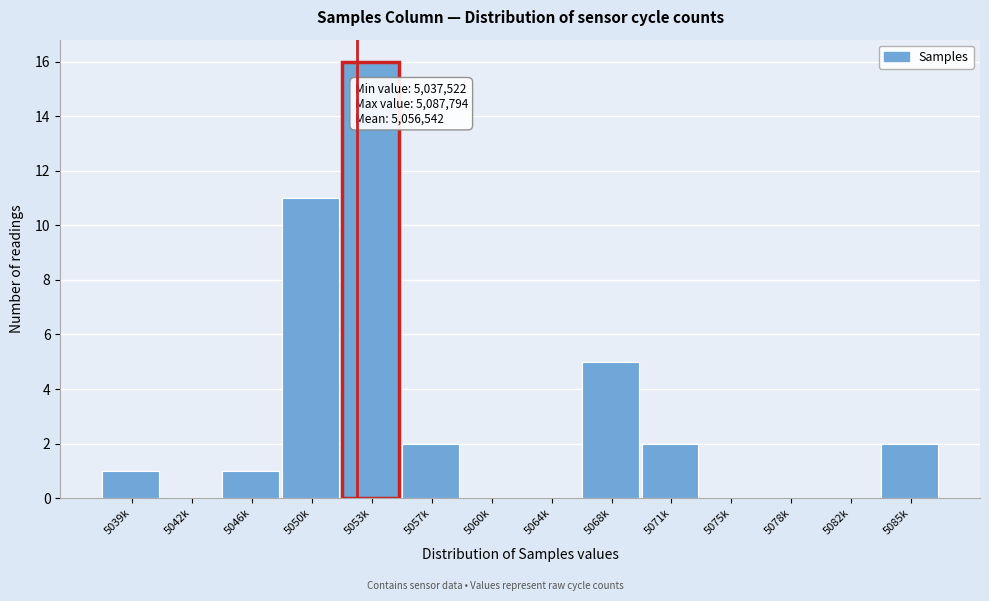

Reading left to right, extract all data points from this chart.

5039k=1	5042k=0	5046k=1	5050k=11	5053k=16	5057k=2	5060k=0	5064k=0	5068k=5	5071k=2	5075k=0	5078k=0	5082k=0	5085k=2